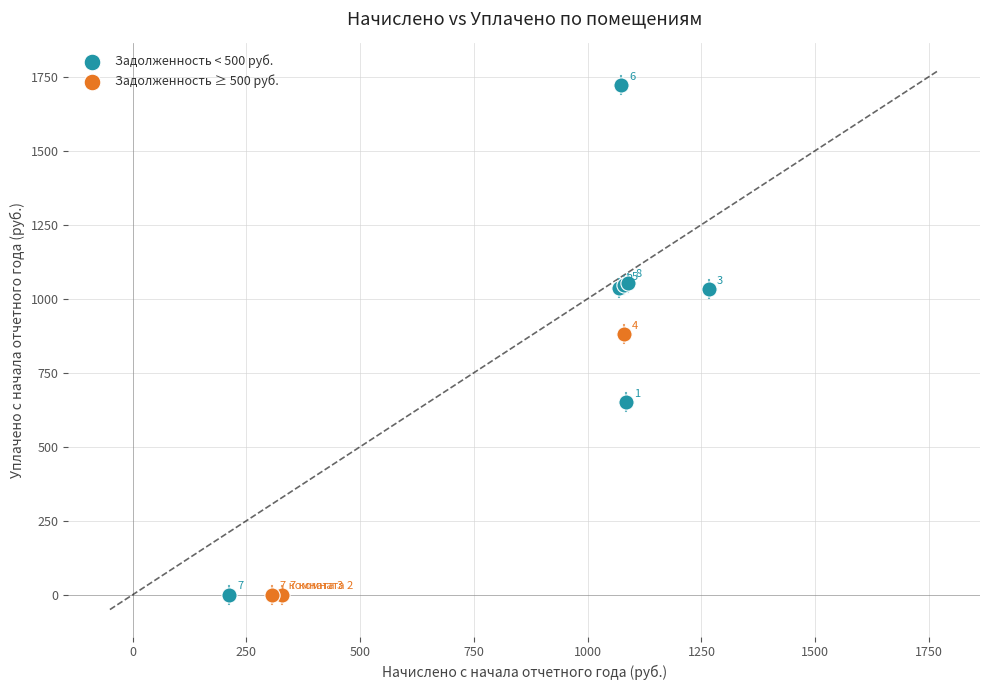

Which series has the widest spread of Y values?

Задолженность < 500 руб.